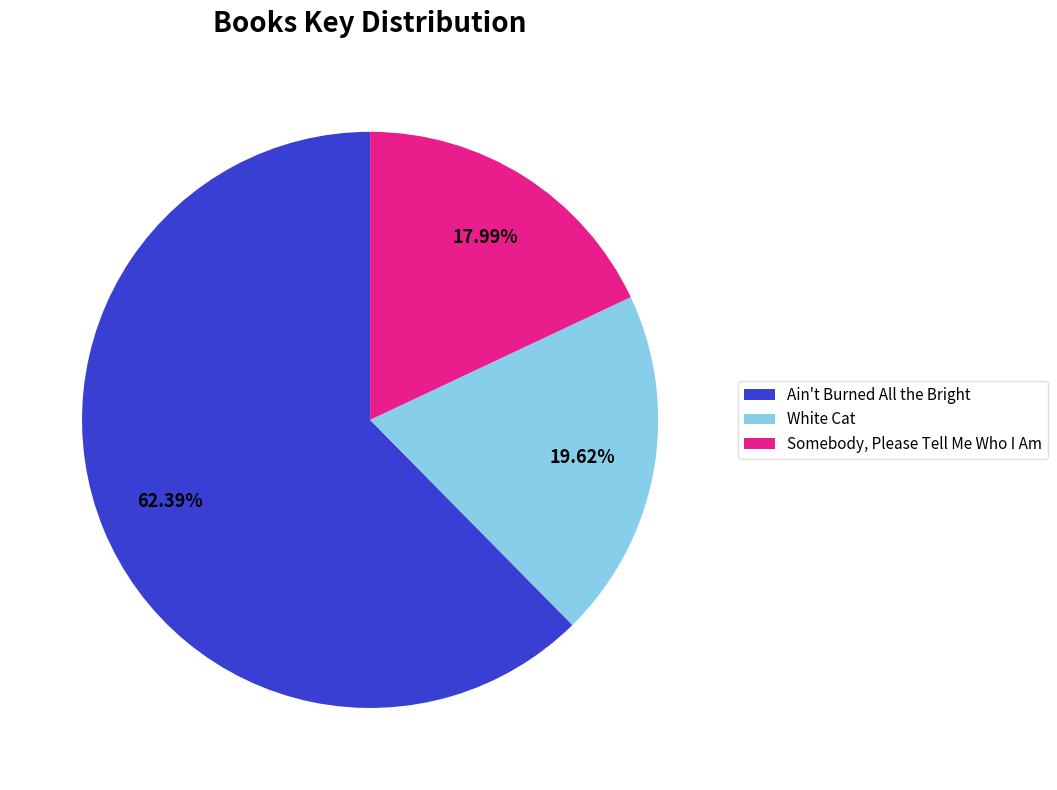

How many slices are in this pie chart?

3